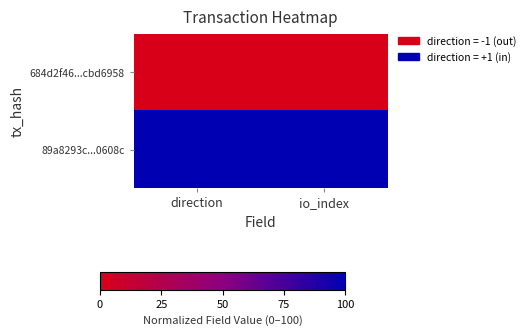

Which series has the widest spread of values?

684d2f46...cbd6958